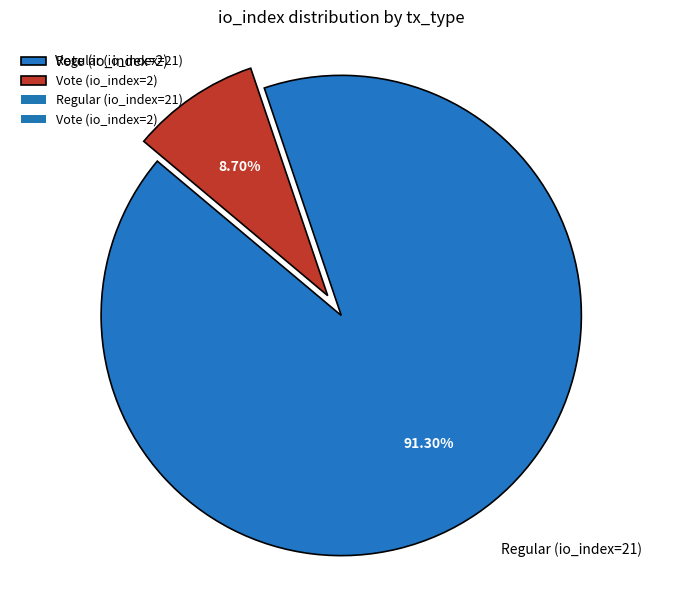

To the nearest percent, what percentage of the pie is Regular (io_index=21)?

91%